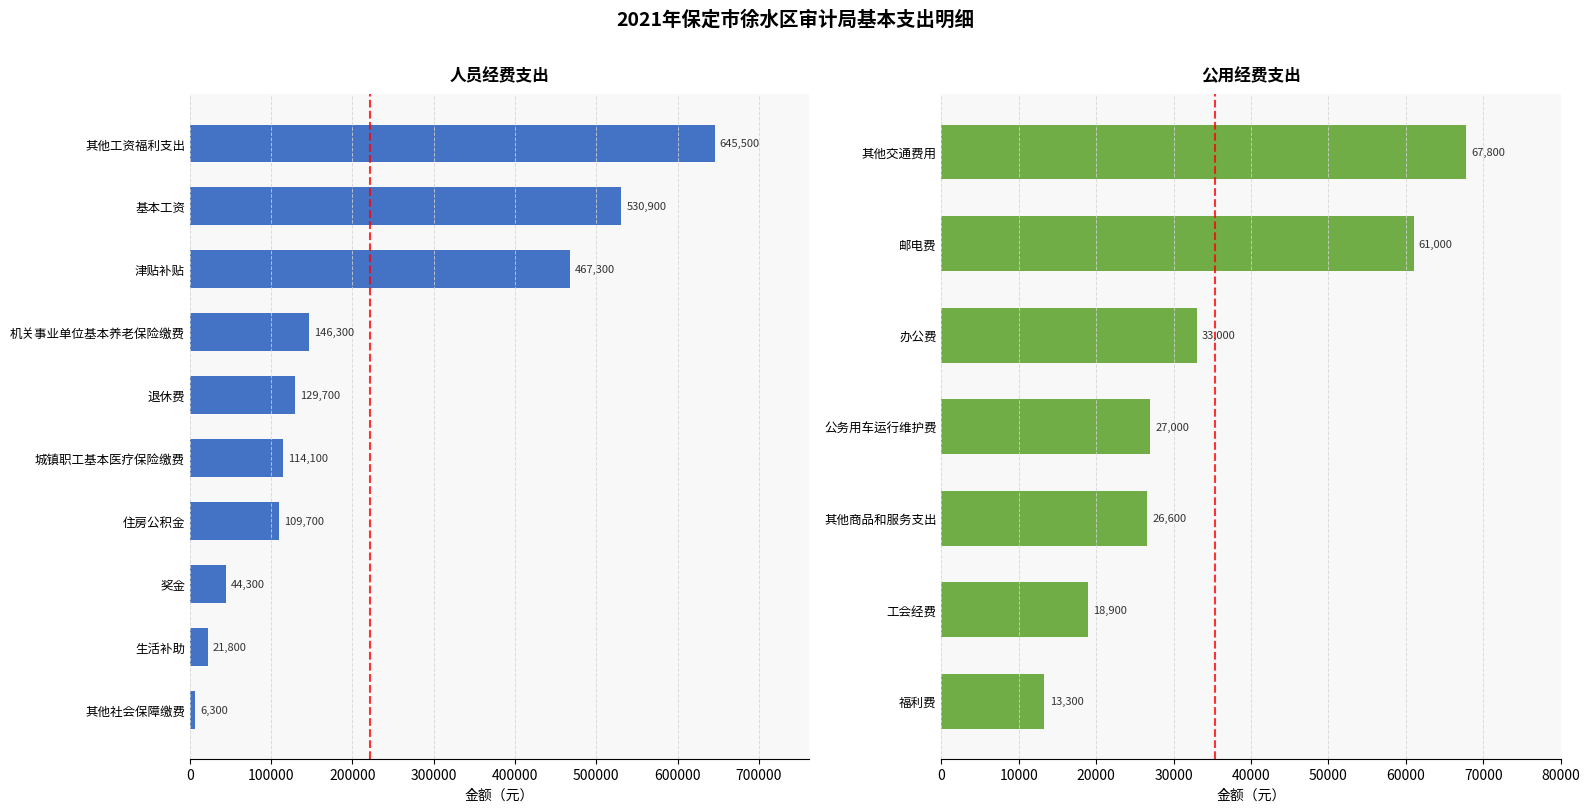

Are the bars horizontal?

Yes